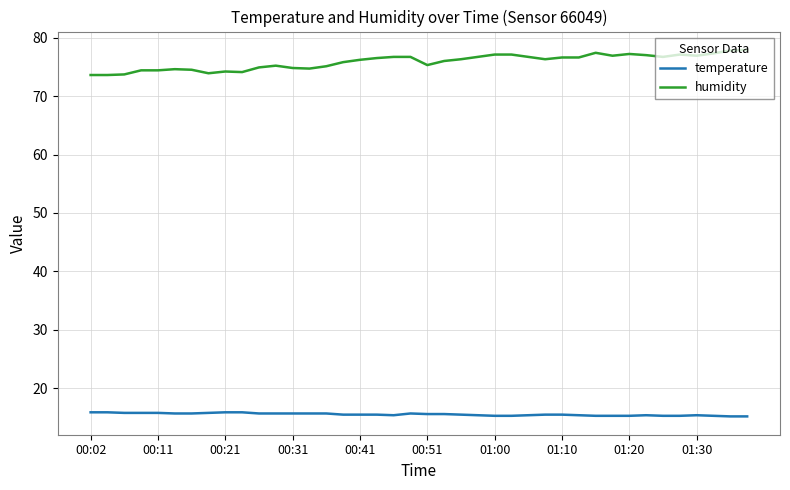

Which series has the largest range (max minus min)?

humidity